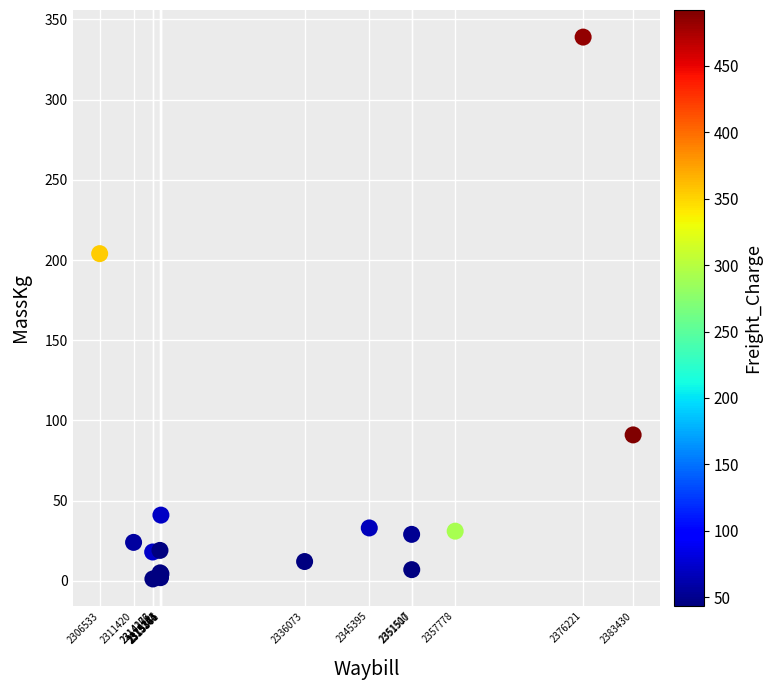

What Y value in the scatter plot is closest to 170?

204.0